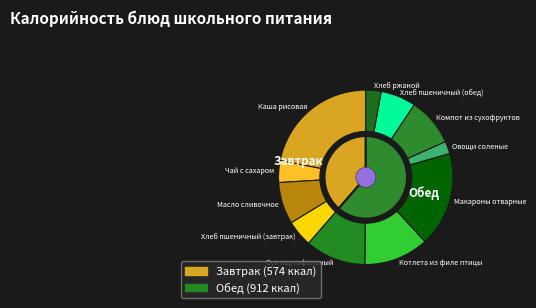

Combined, do Компот из сухофруктов and Масло сливочное account for over 50%?

No